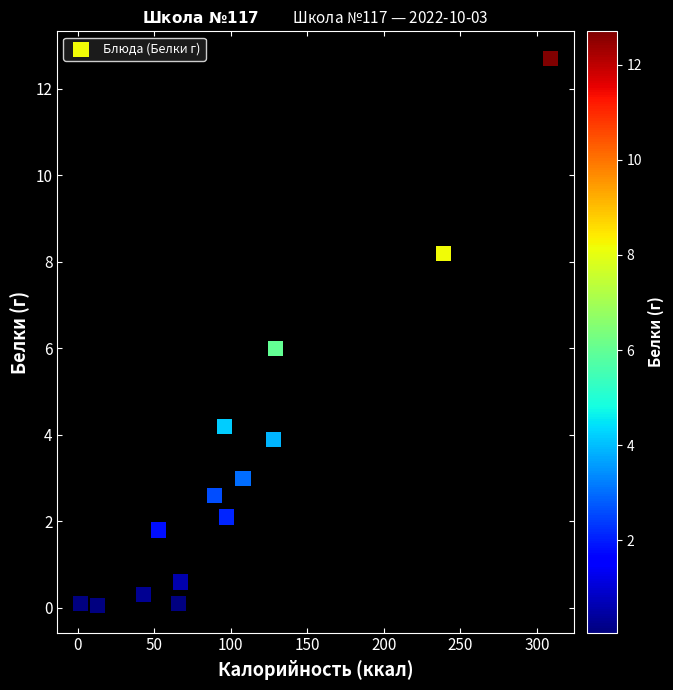

What is the range of X values (max minus min)?

307.0